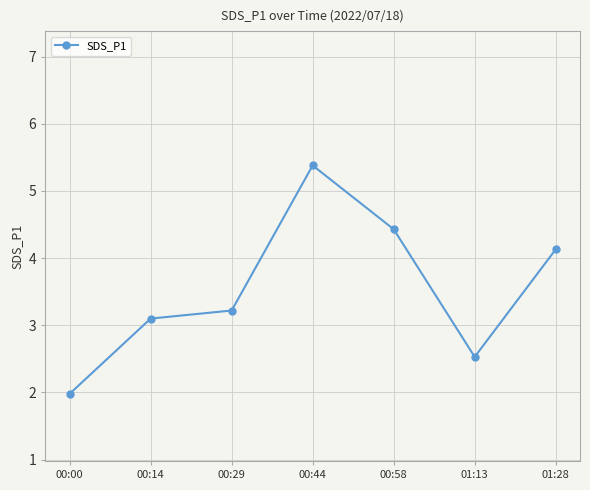

At which label does the data first exceed 3?

00:14